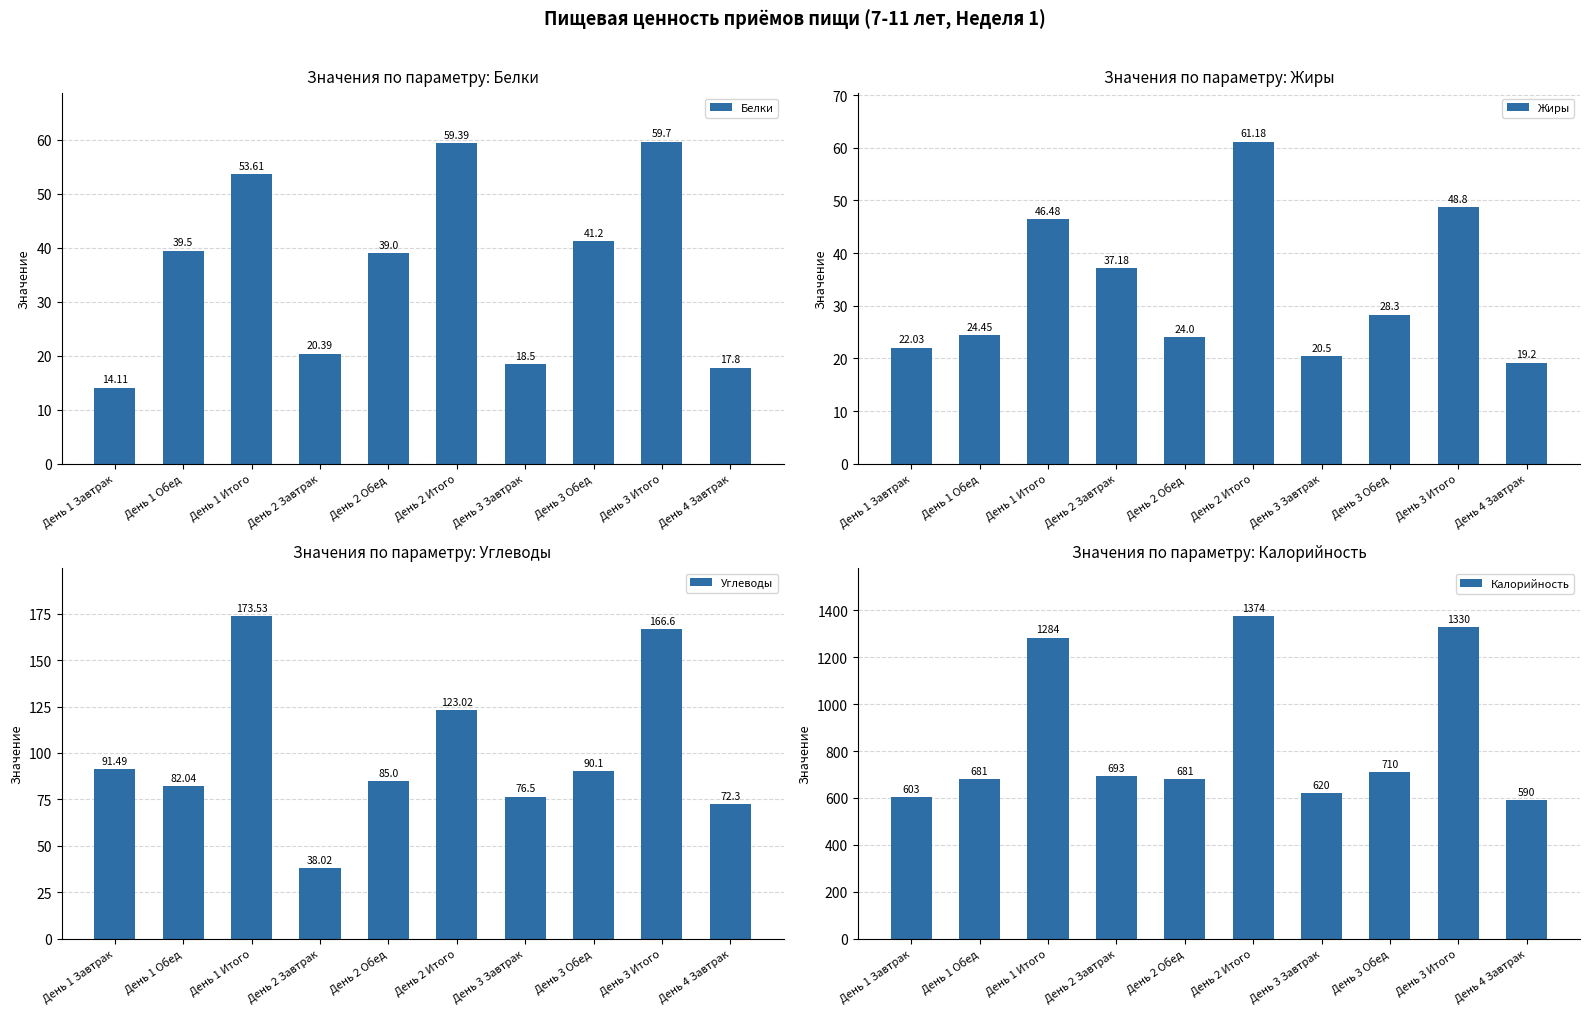

What are all the series names shown in the legend?

Белки, Жиры, Углеводы, Калорийность